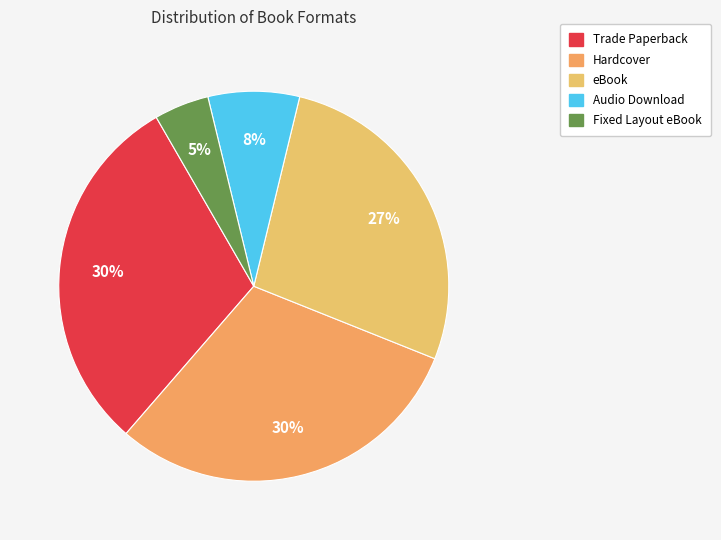

How many segments does this pie chart have?

5